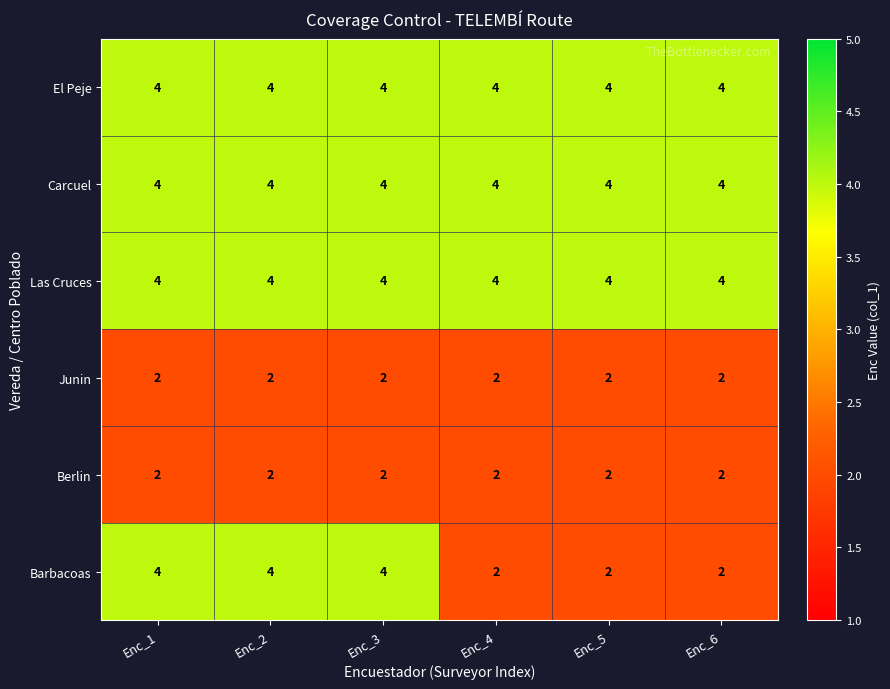

How many data points does each series have?

6